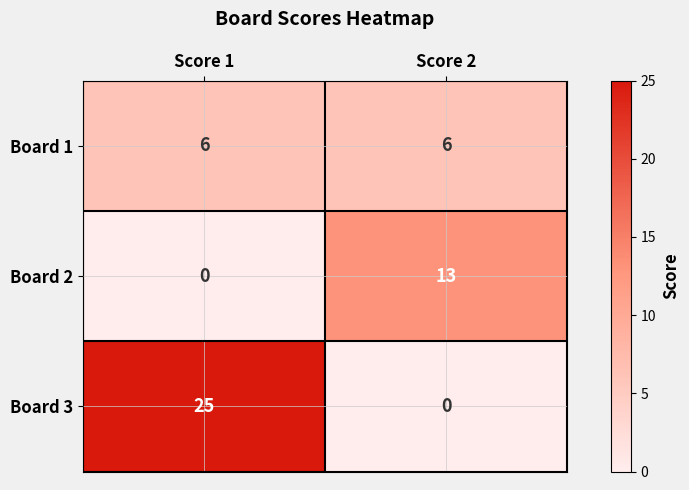

What is the total value across all series at Score 1?

31